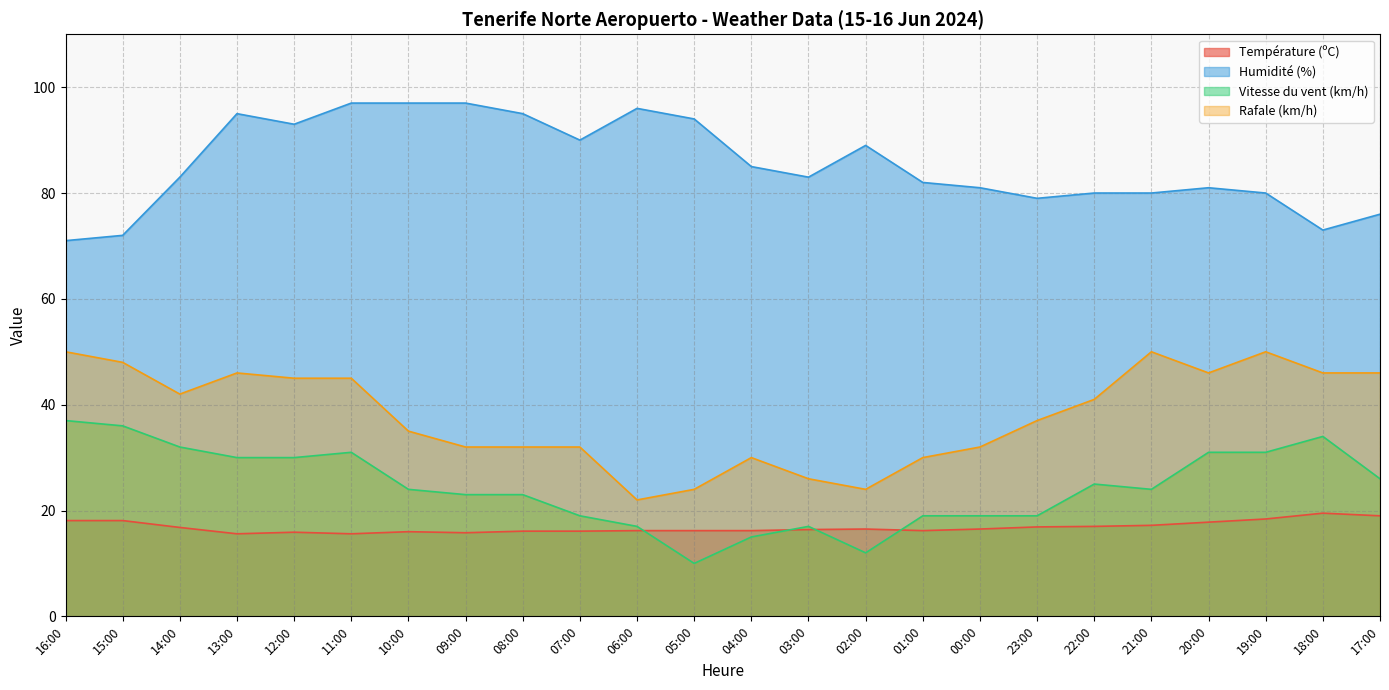

What is the label of the 1st point from the left?

16:00